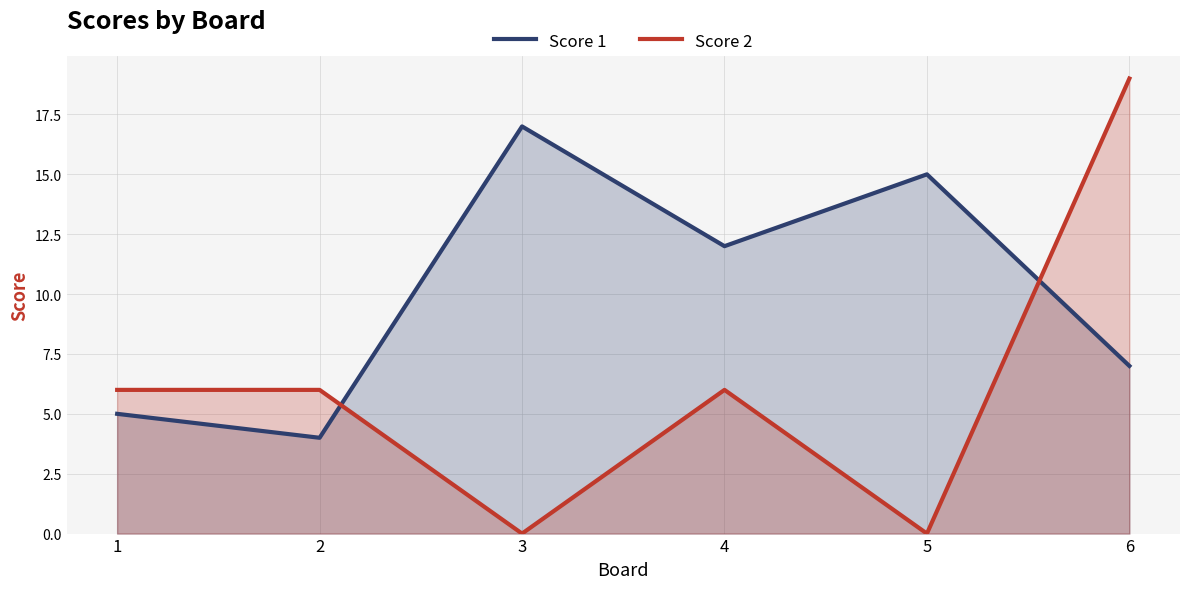

How many values in the Score 1 series are below 12?

3